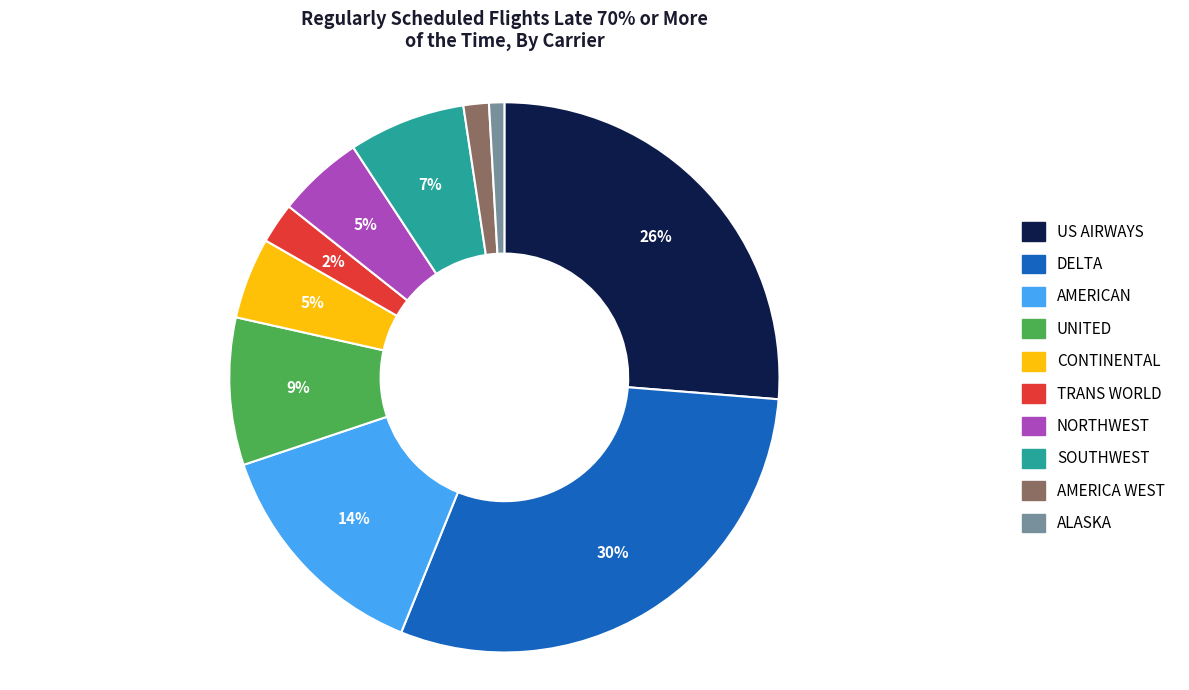

To the nearest percent, what portion does ALASKA represent?

1%